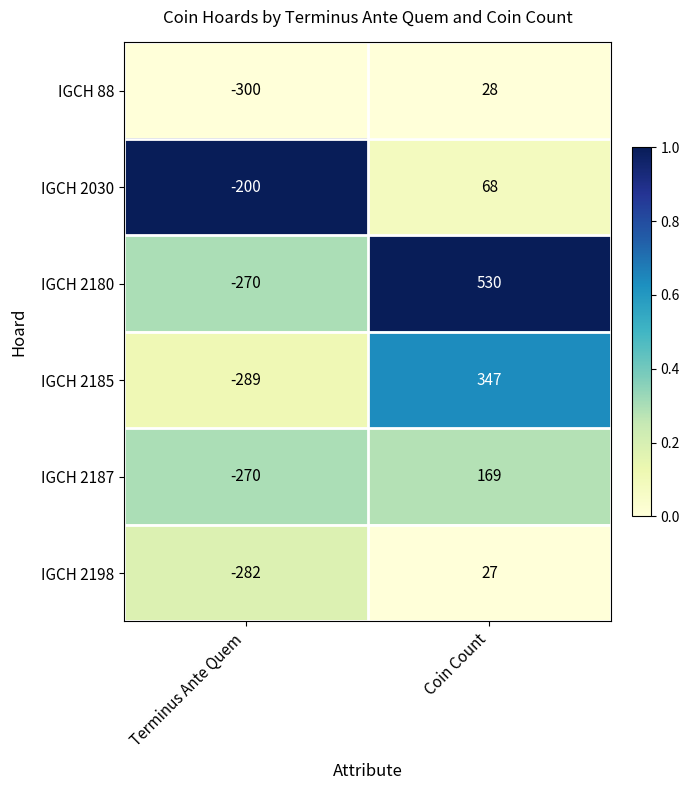

At which category does the chart reach its minimum across all series?

Terminus Ante Quem